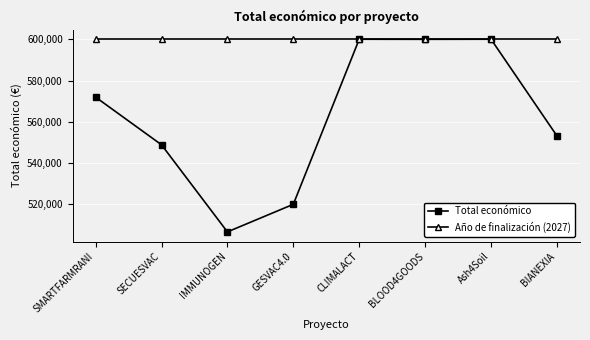

At how many categories does at least one series exceed 554607?

8